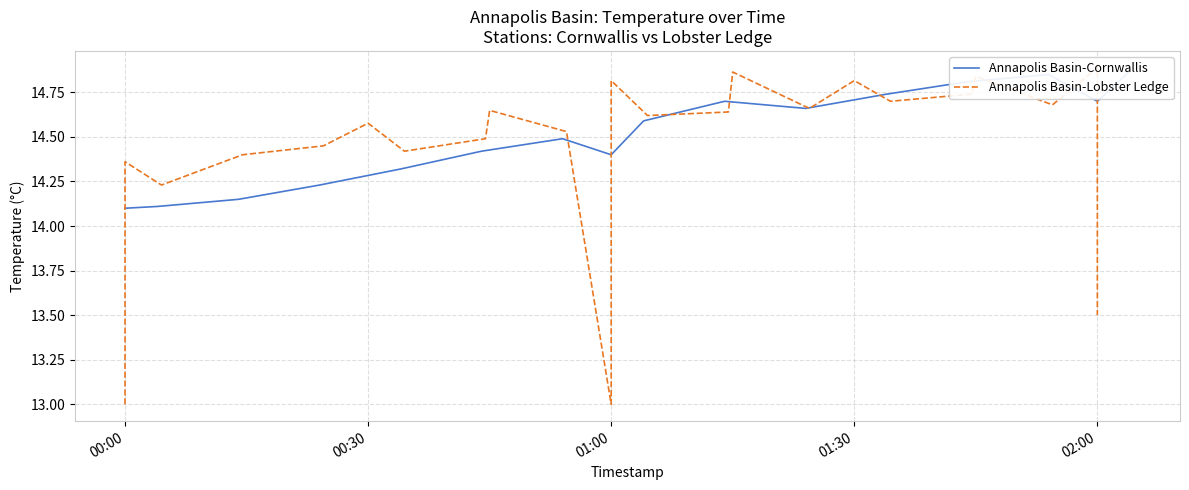

What is the sum of all Annapolis Basin-Cornwallis values?

477.9